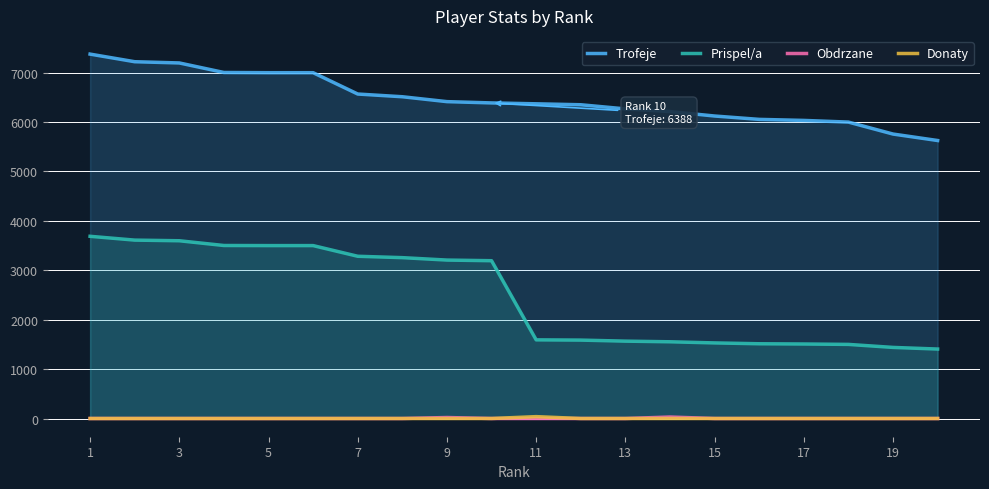

In Donaty, how many points are higher than both neighbors (excluding endpoints)?

1